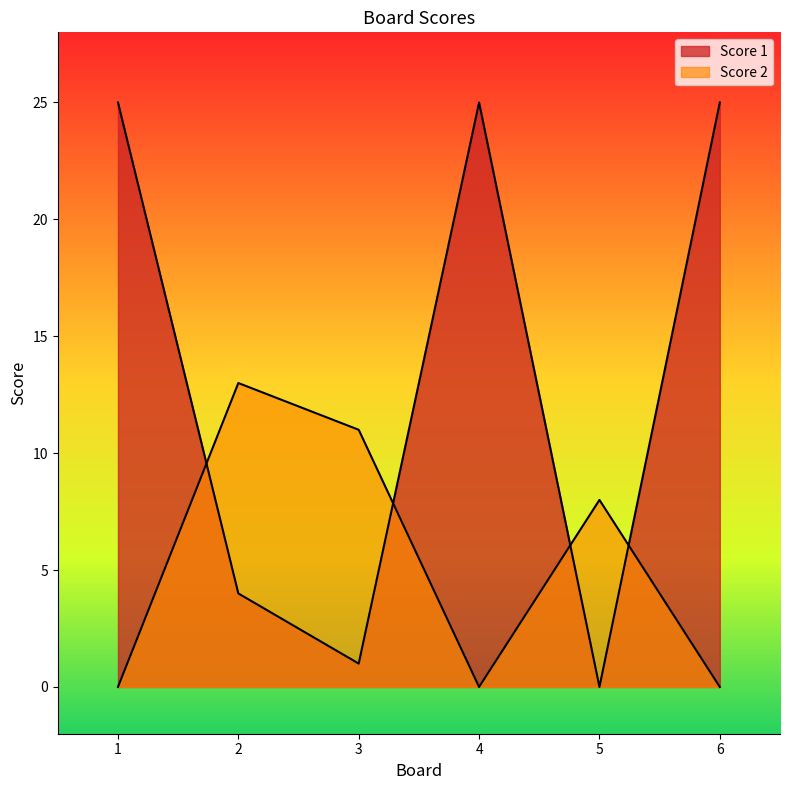

What is the approximate value of Score 1 at 1?

25